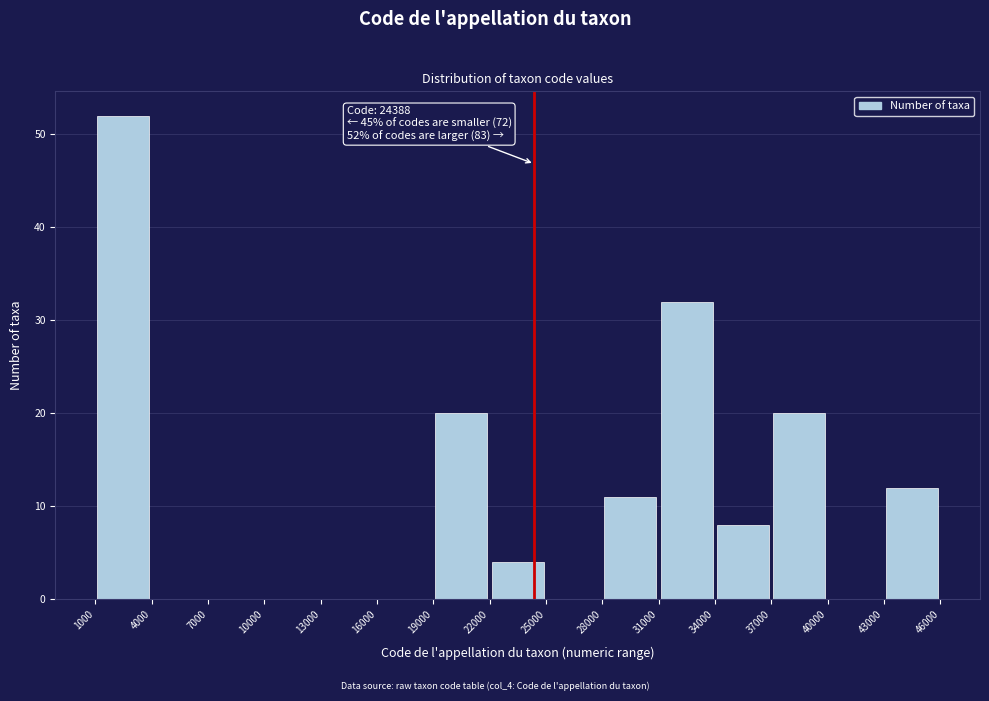

Over which range of the x-axis is the bar tallest?

1000 to 4000